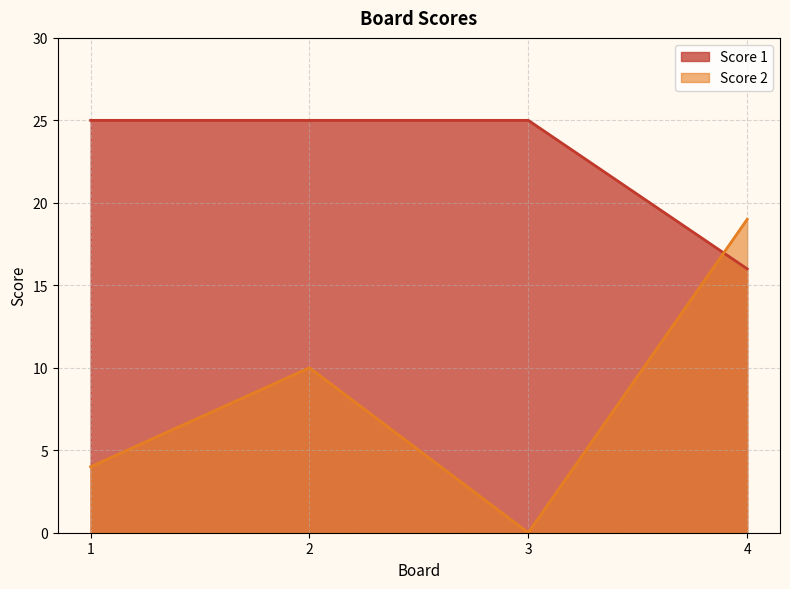

Which category has the lowest value in the Score 1 series?

4